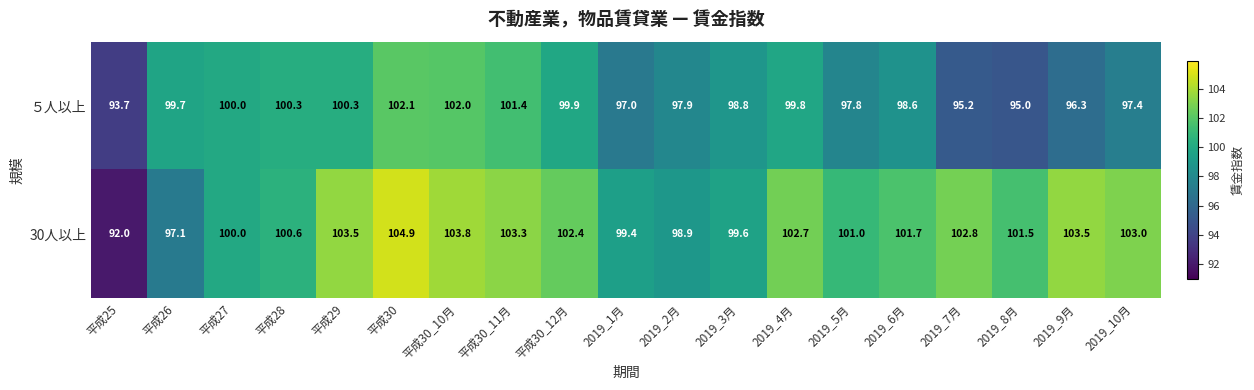

Which series has the widest spread of values?

30人以上